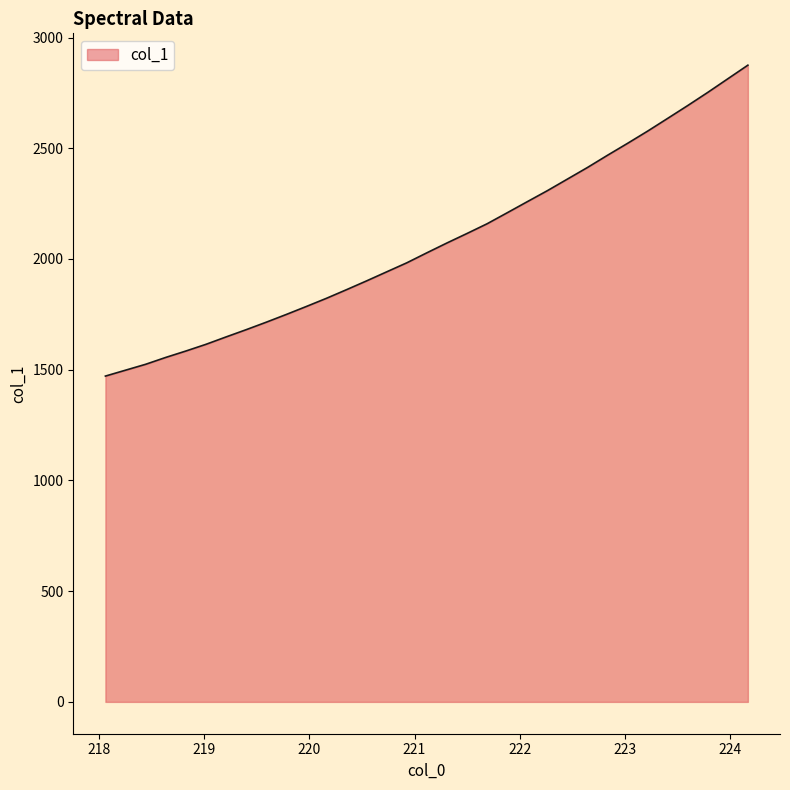

What is the maximum value shown in the chart?

2875.2